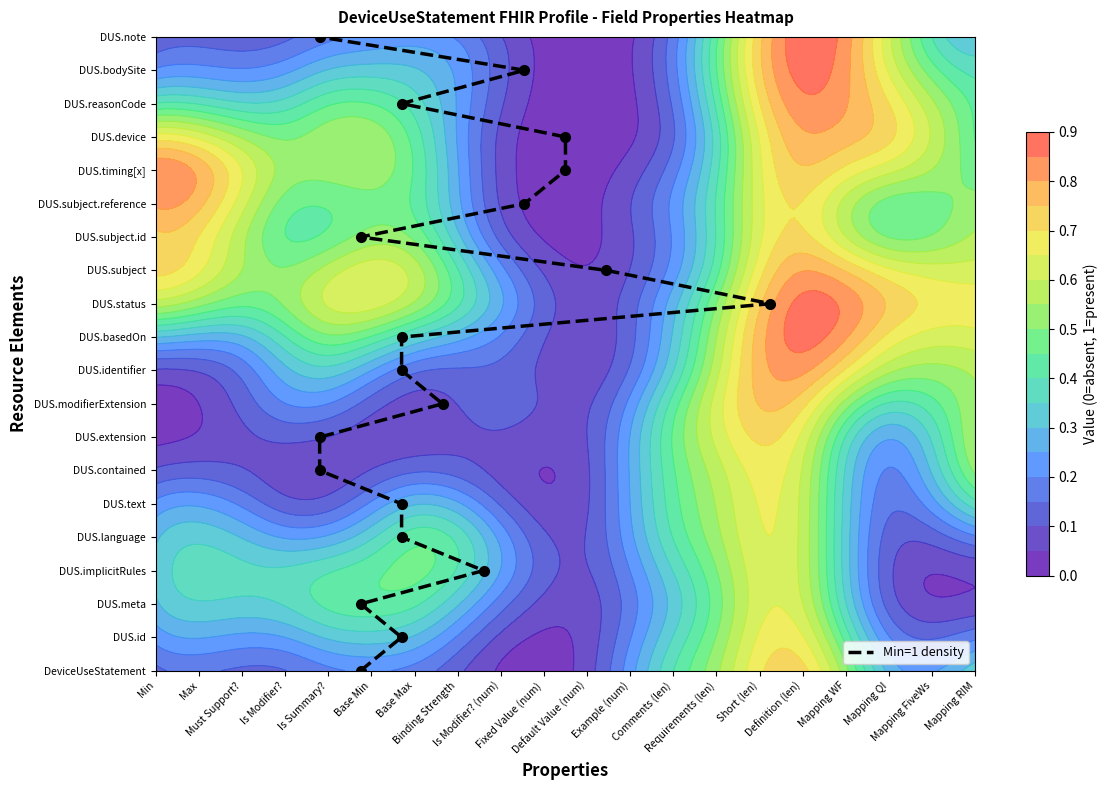

Count the number of categories in the chart.

20